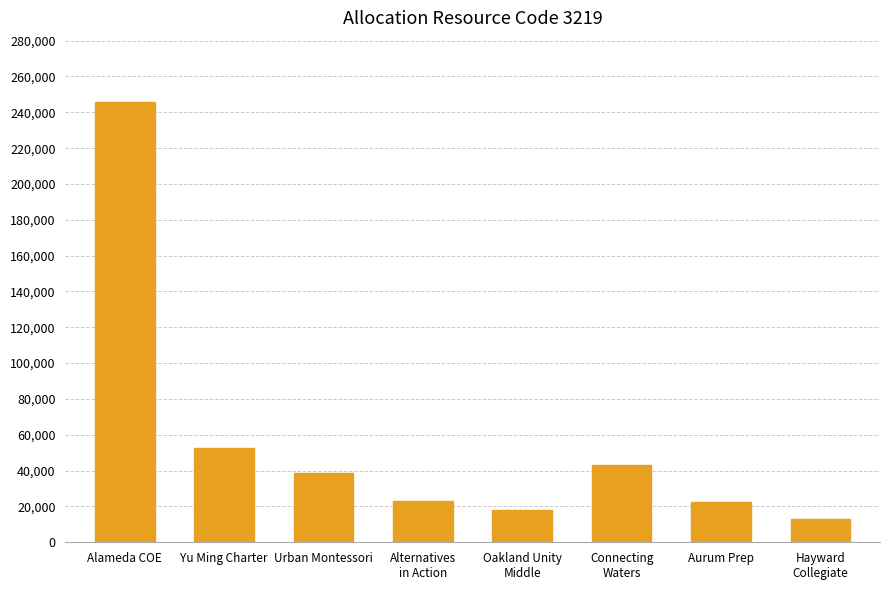

What is the sum of the values at Oakland Unity
Middle and Urban Montessori?

56672